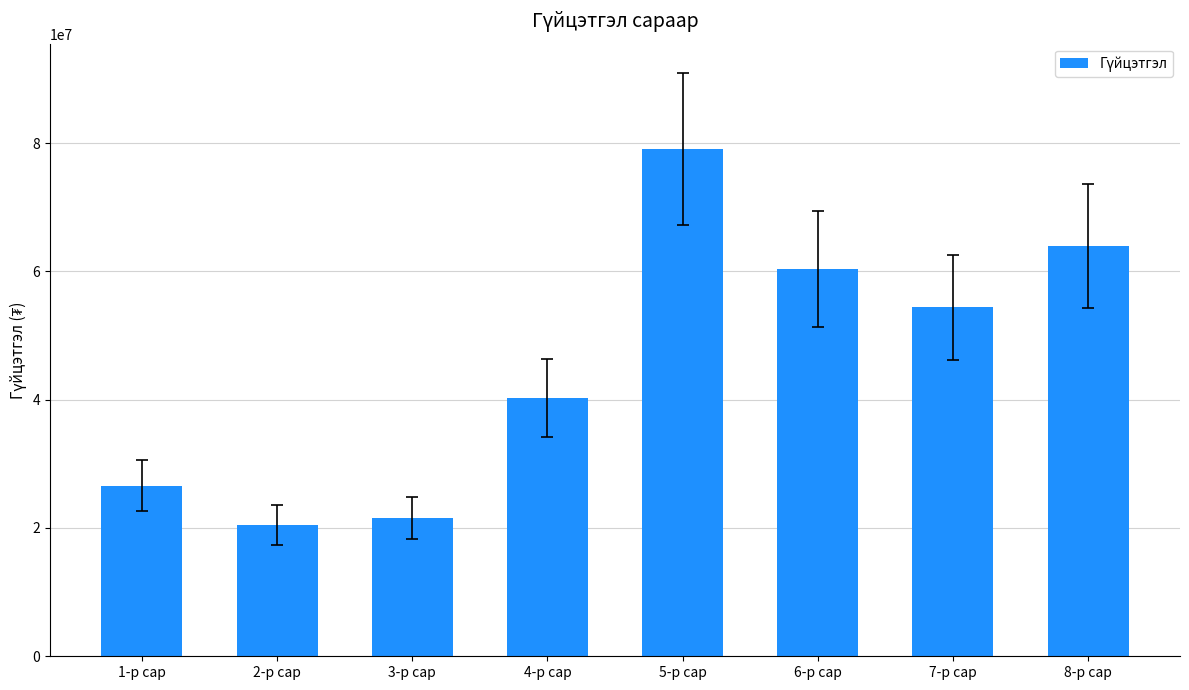

Where is the data nearest to the value 49781600?

7-р сар